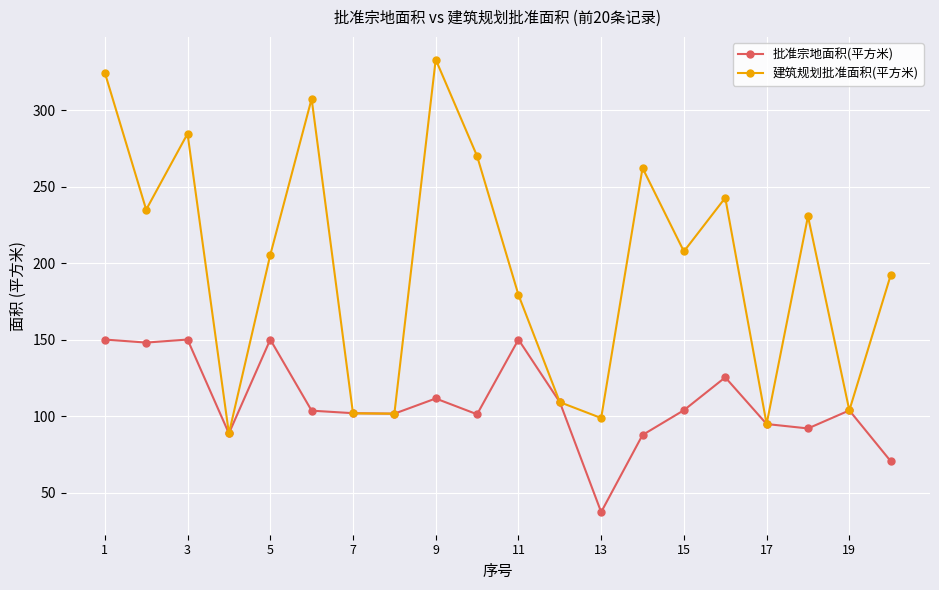

What is the minimum value shown in the chart?

37.2